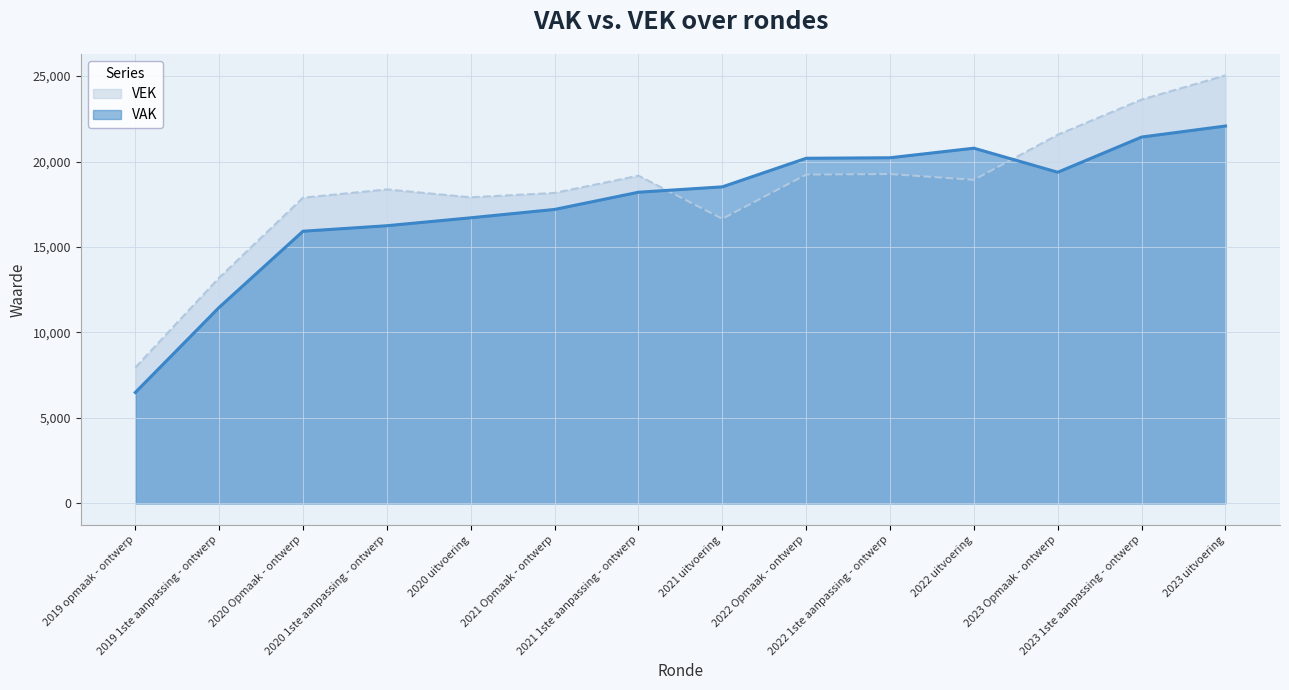

What is the average value of the VAK series?

17487